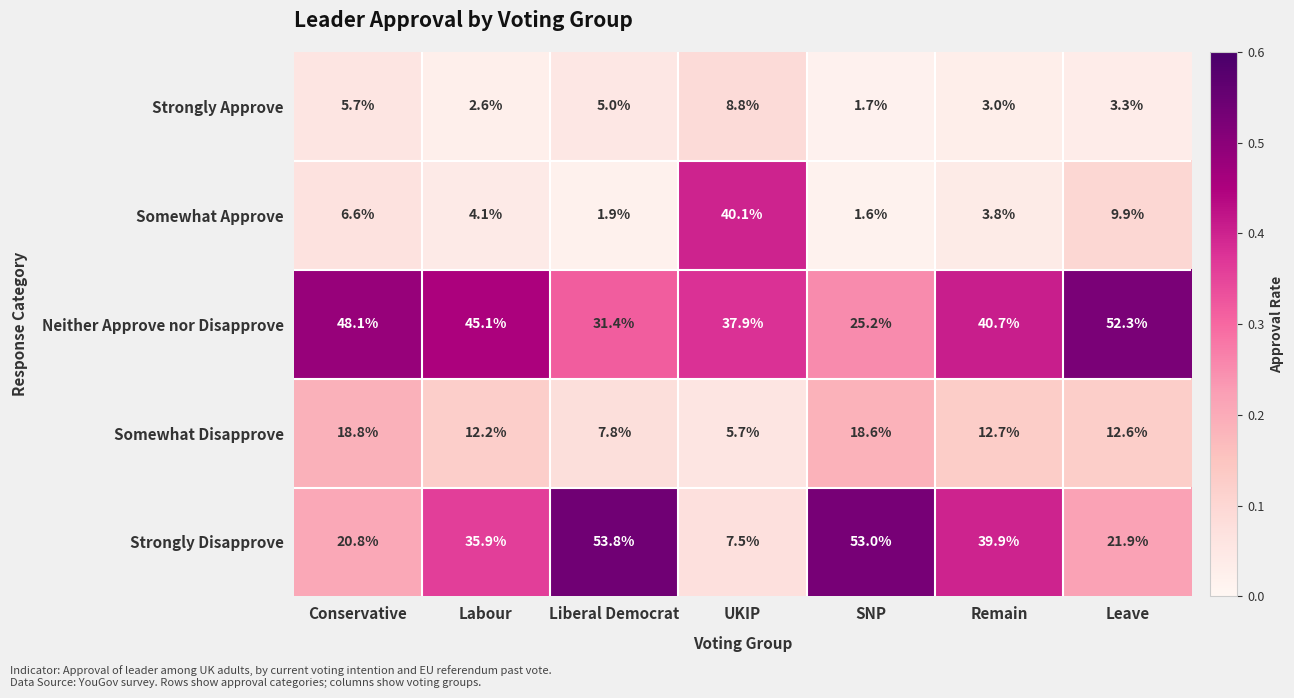

How many distinct data groups are displayed?

5